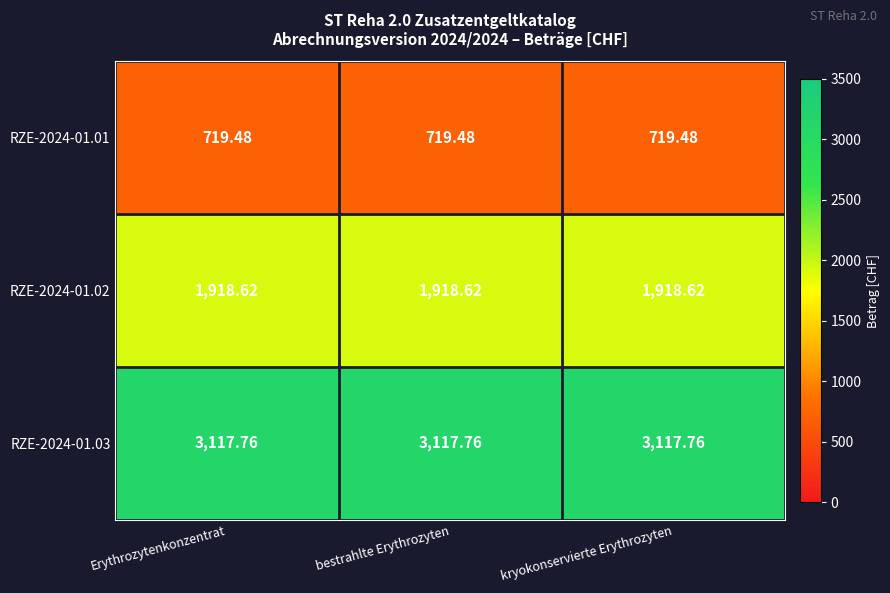

How many distinct data groups are displayed?

3